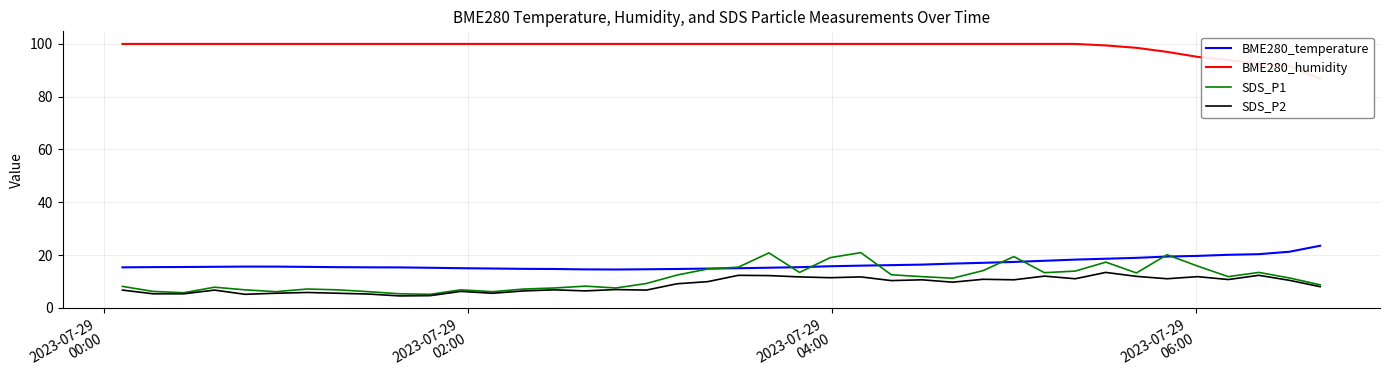

What is the highest value of the BME280_temperature series?

23.5